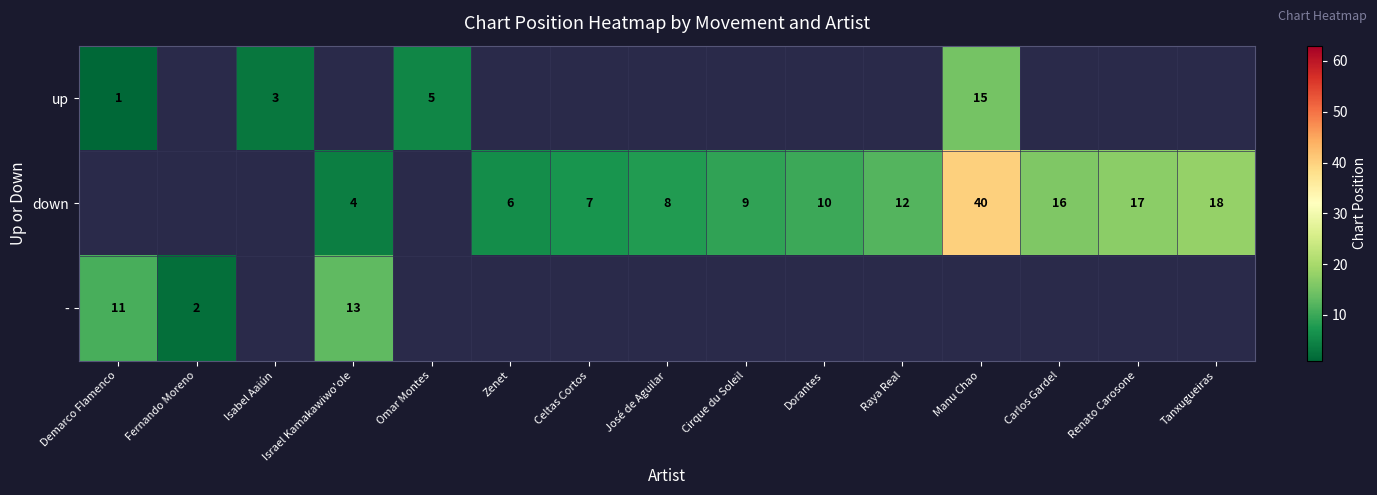

The down series shows 23 at Manu Chao. True or false?

False